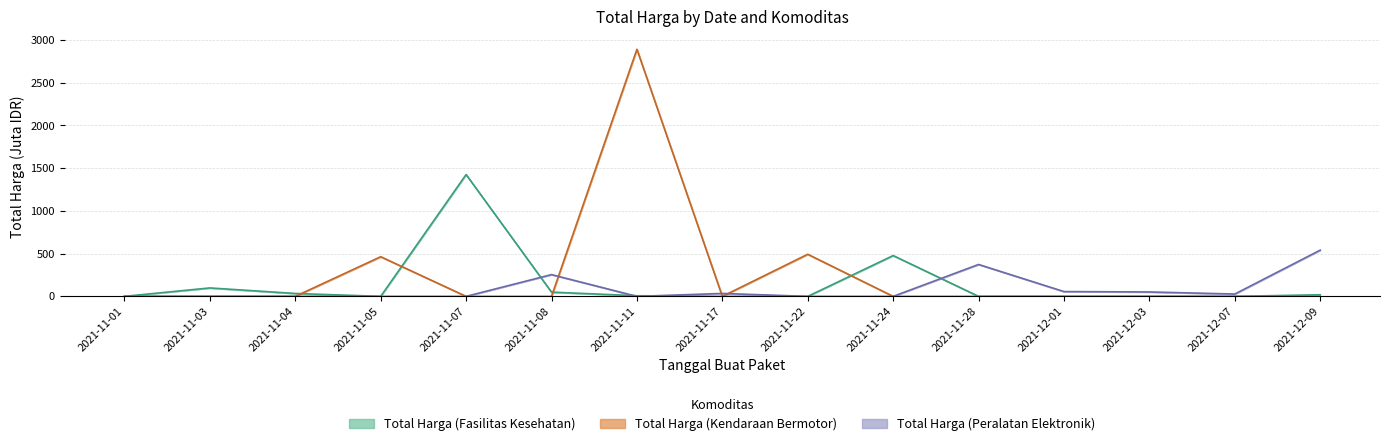

What is the total value across all series at 2021-11-17?

34.3